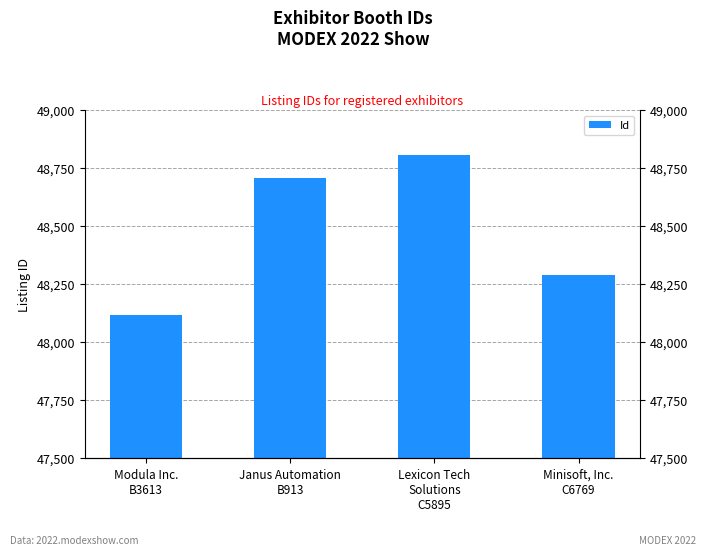

The value at Modula Inc.
B3613 is 65733. True or false?

False